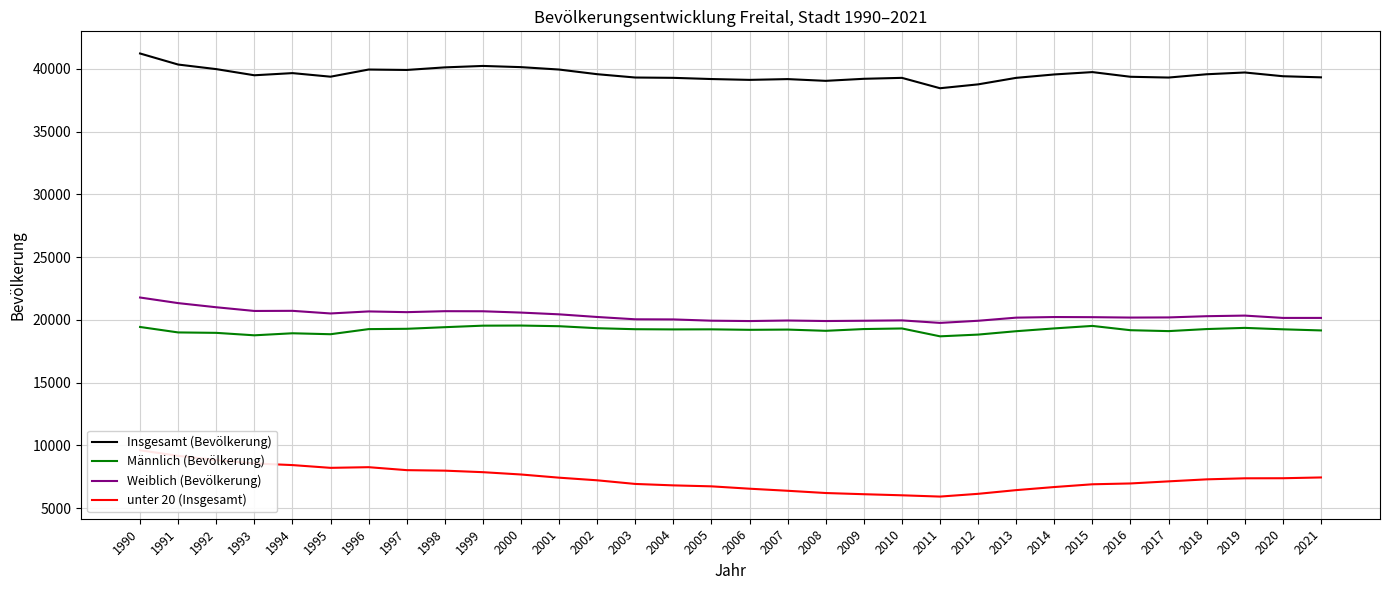

Is the value of Weiblich (Bevölkerung) at 1993 greater than the value of unter 20 (Insgesamt) at 1997?

Yes